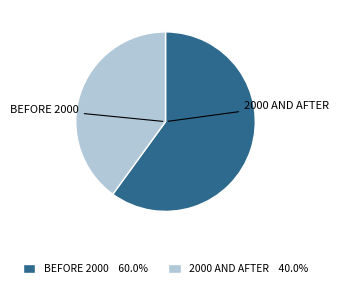

Is there any slice that represents more than half of the pie?

Yes